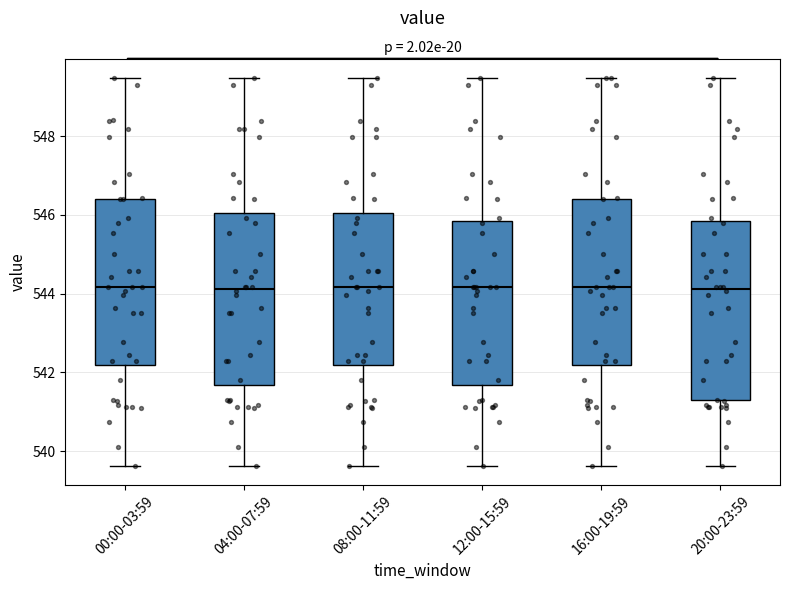

Reading left to right, read every box against the y-axis: the position of its median line, the range the box covers, and the ends of its whiskers. The values are not printed on the chart, so give them approximately, as read against the axis.

00:00-03:59: median 544.2, box 542.2 to 546.4, whiskers 539.6 to 549.4
04:00-07:59: median 544.2, box 541.6 to 546.0, whiskers 539.6 to 549.4
08:00-11:59: median 544.2, box 542.2 to 546.0, whiskers 539.6 to 549.4
12:00-15:59: median 544.2, box 541.6 to 545.8, whiskers 539.6 to 549.4
16:00-19:59: median 544.2, box 542.2 to 546.4, whiskers 539.6 to 549.4
20:00-23:59: median 544.2, box 541.2 to 545.8, whiskers 539.6 to 549.4